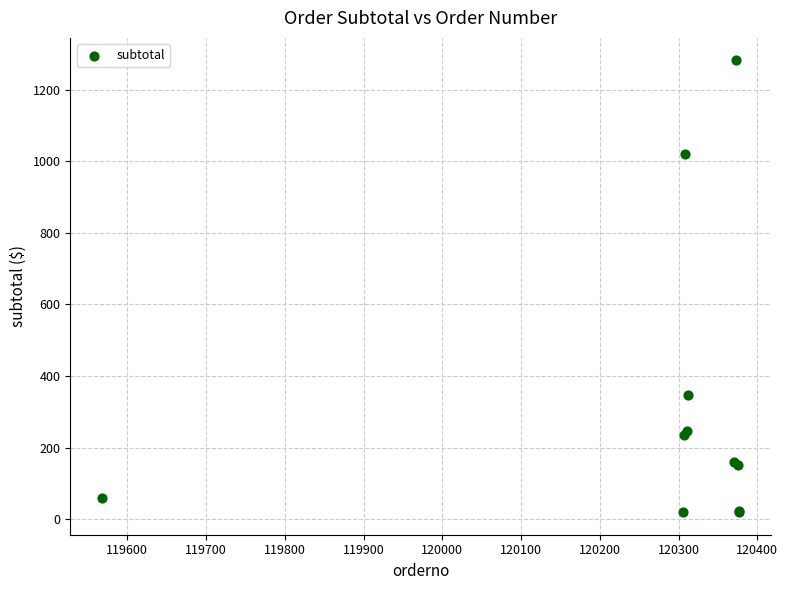

What Y value in the scatter plot is closest to 650?

345.9